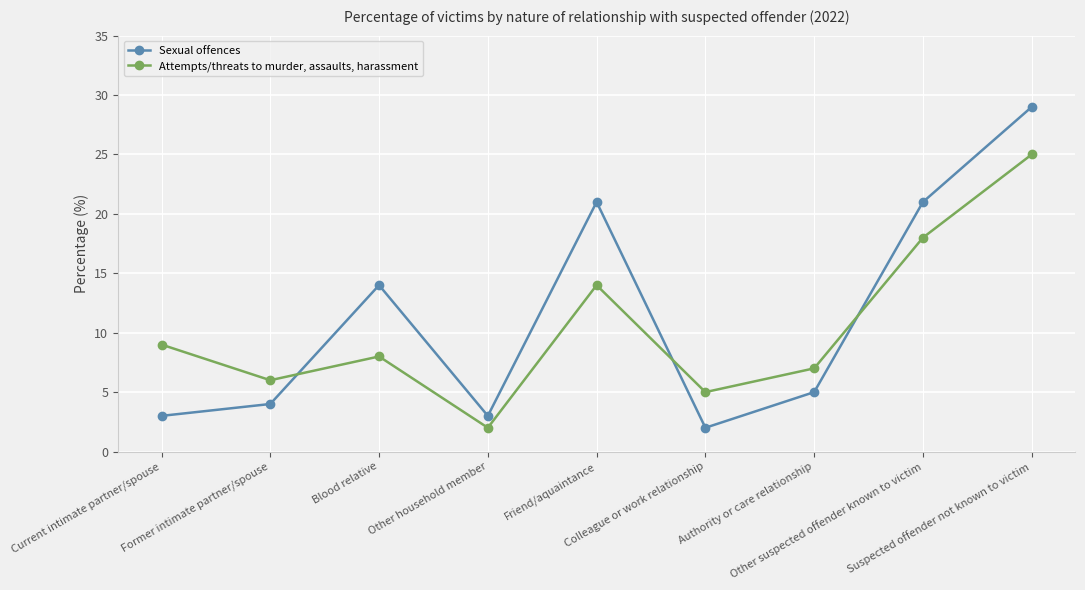

How many times do Attempts/threats to murder, assaults, harassment and Sexual offences cross each other?

3